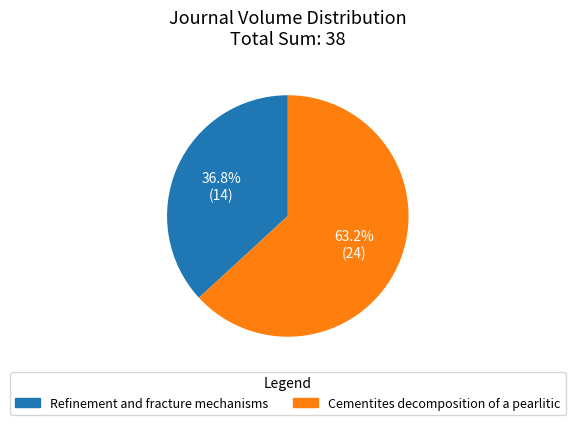

Which slice represents more than half of the pie?

Cementites decomposition of a pearlitic